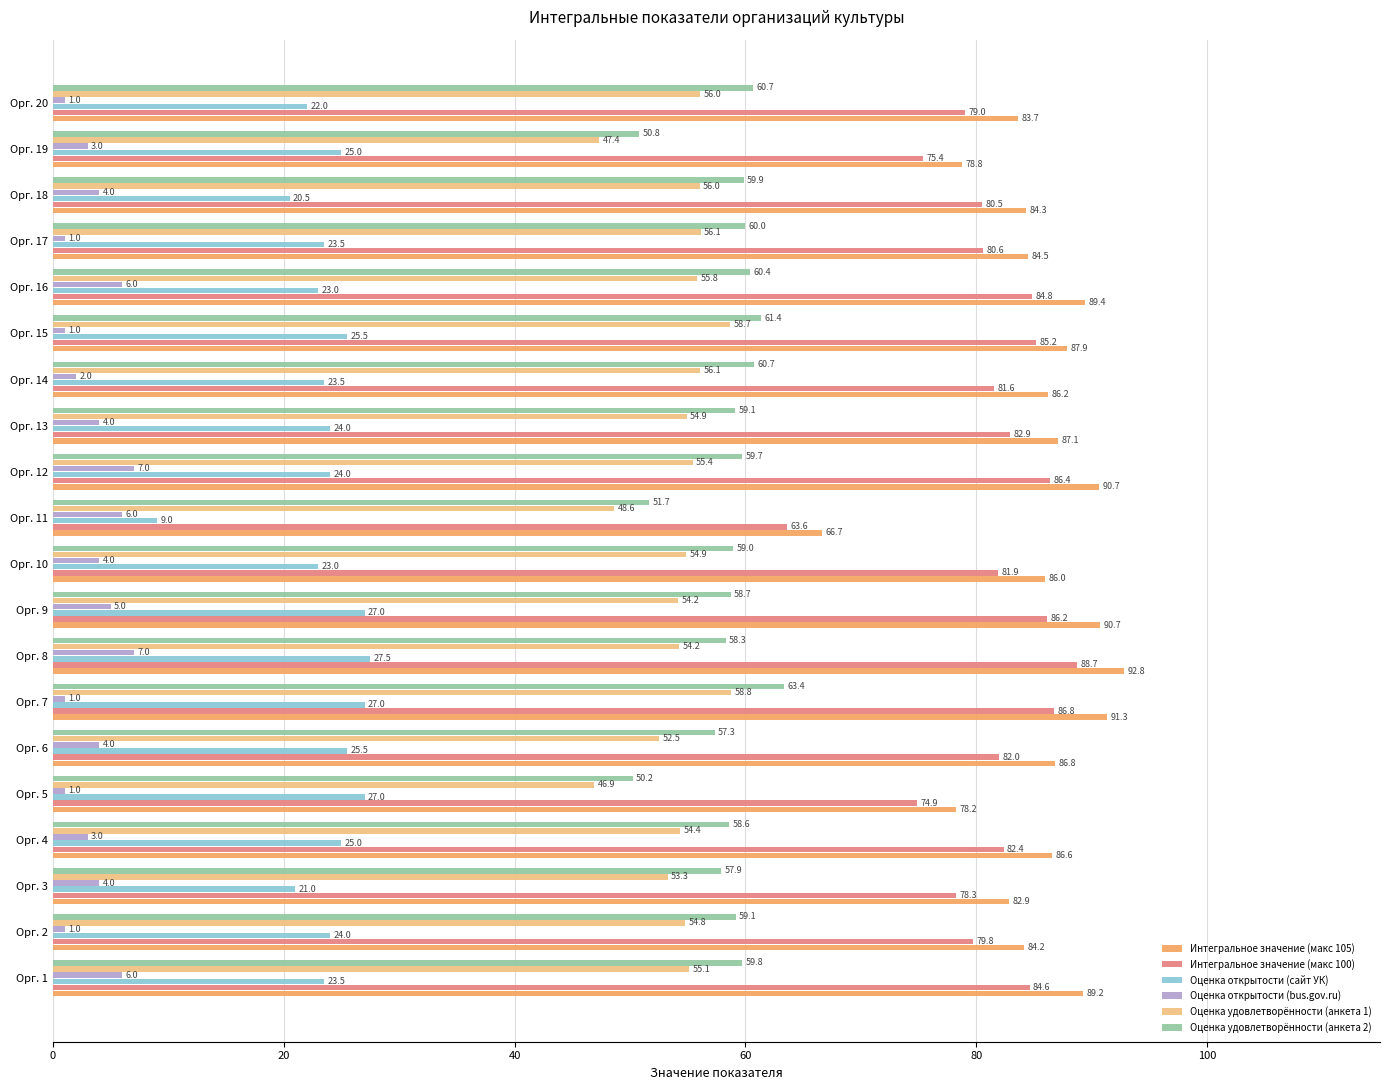

What is the spread (max minus min) of values at Орг. 20?

82.7